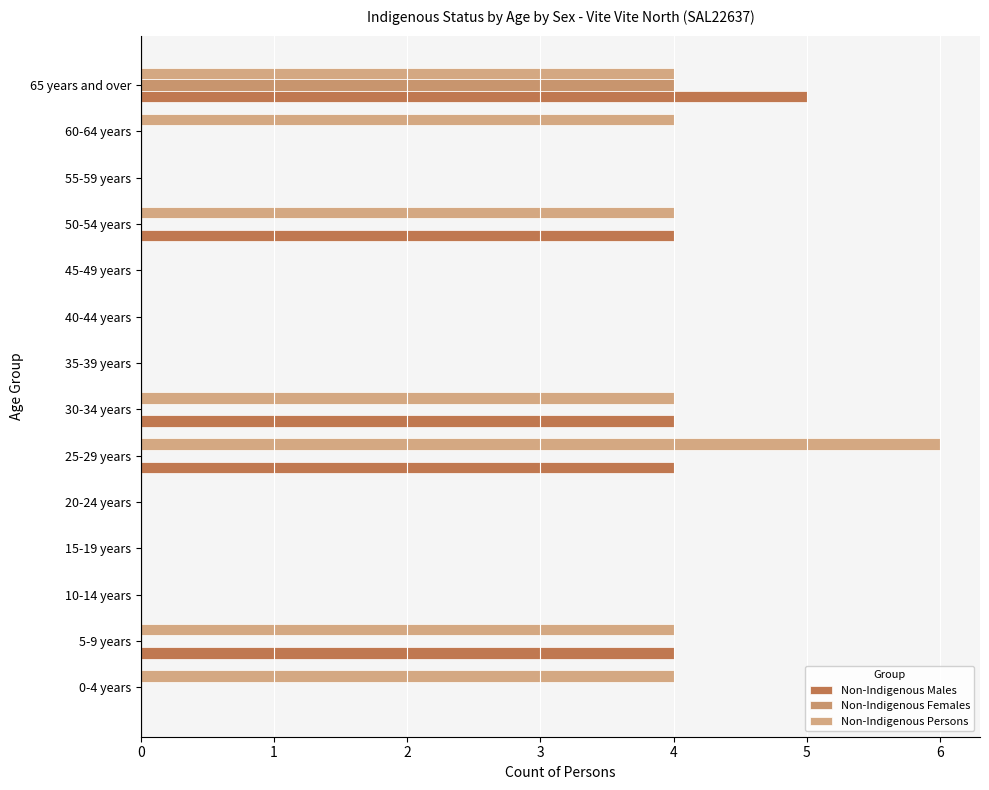

At which category is the sum across all series the highest?

65 years and over